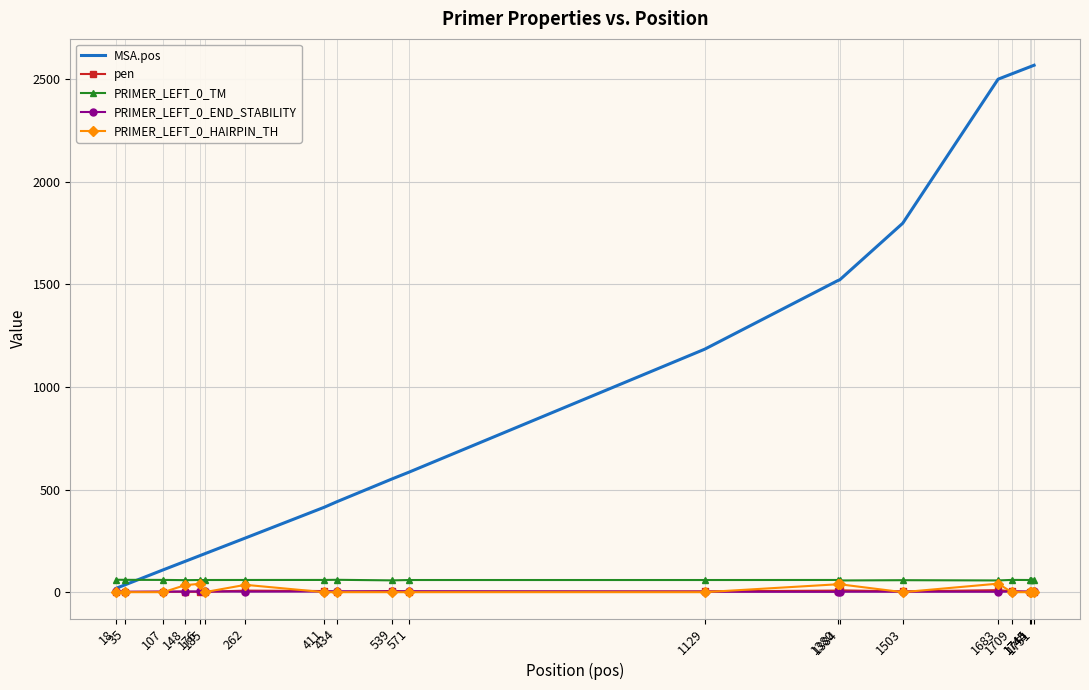

Which series has the largest total across all categories?

MSA.pos